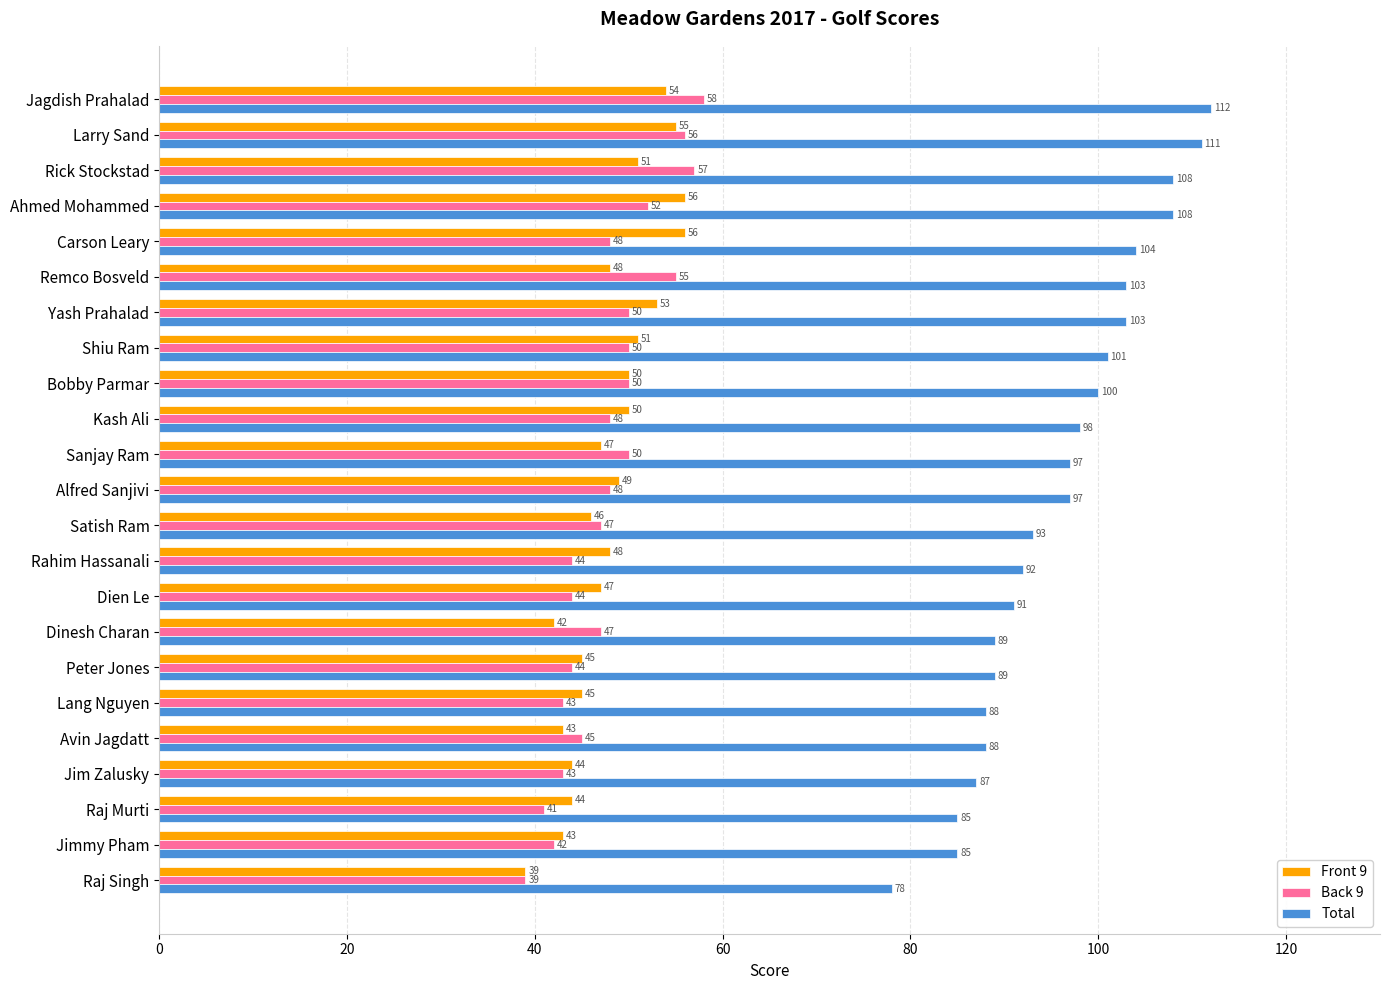

What is the maximum value shown in the chart?

112